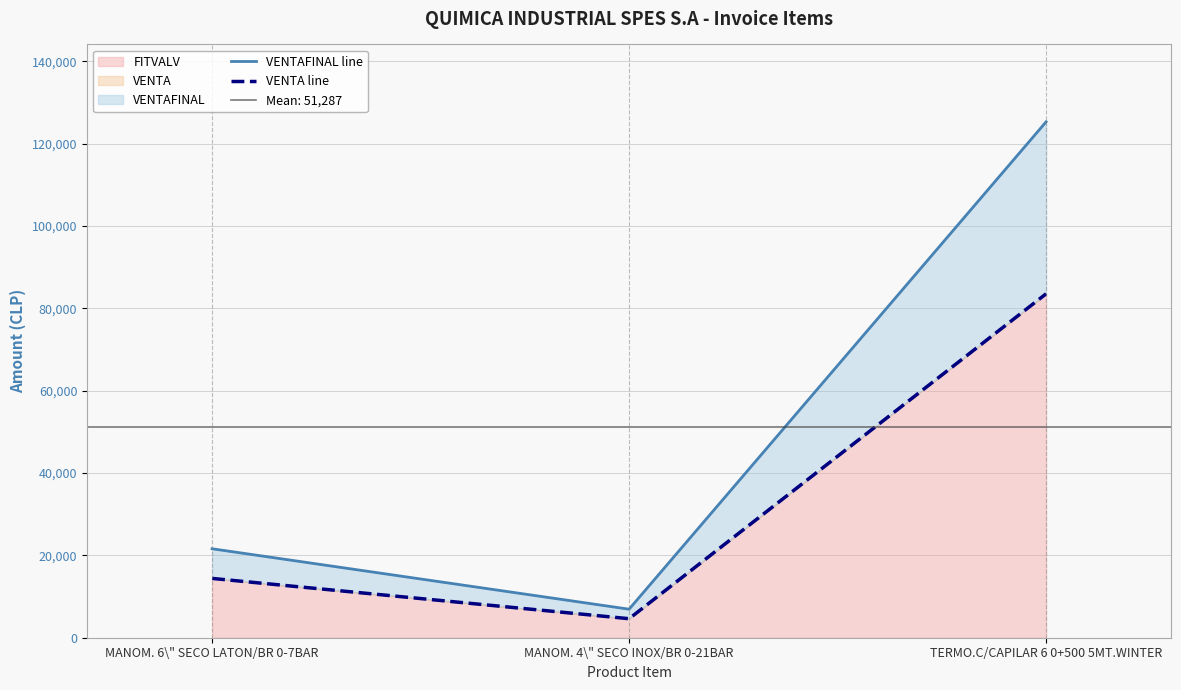

What is the spread (max minus min) of values at MANOM. 4\" SECO INOX/BR 0-21BAR?

2309.8